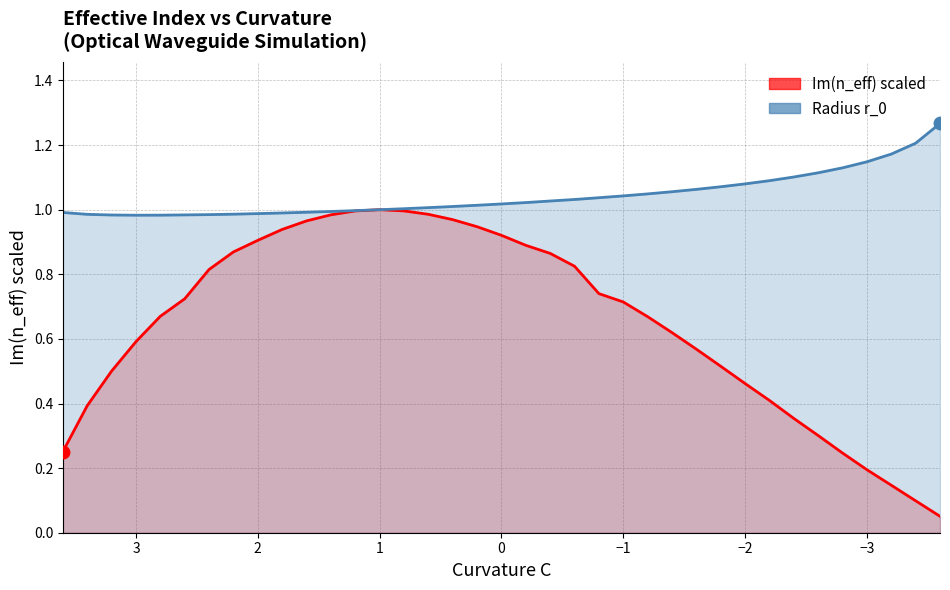

True or false: Im(n_eff) scaled has more than 2 points higher than both neighbors.

False